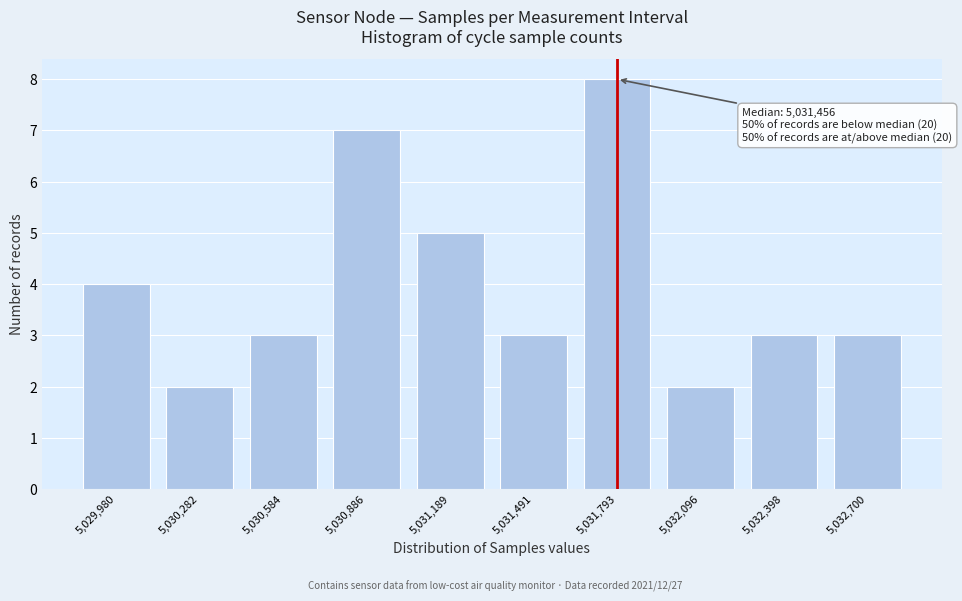

Reading left to right, list all the values displayed in this chart.

4	2	3	7	5	3	8	2	3	3